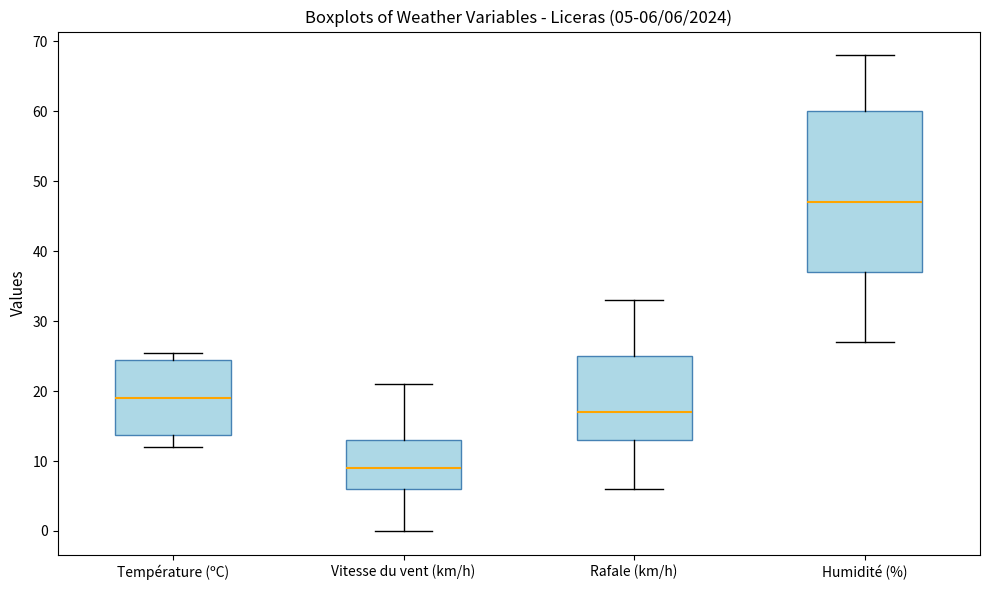

Which box's median line is the lowest?

Vitesse du vent (km/h)